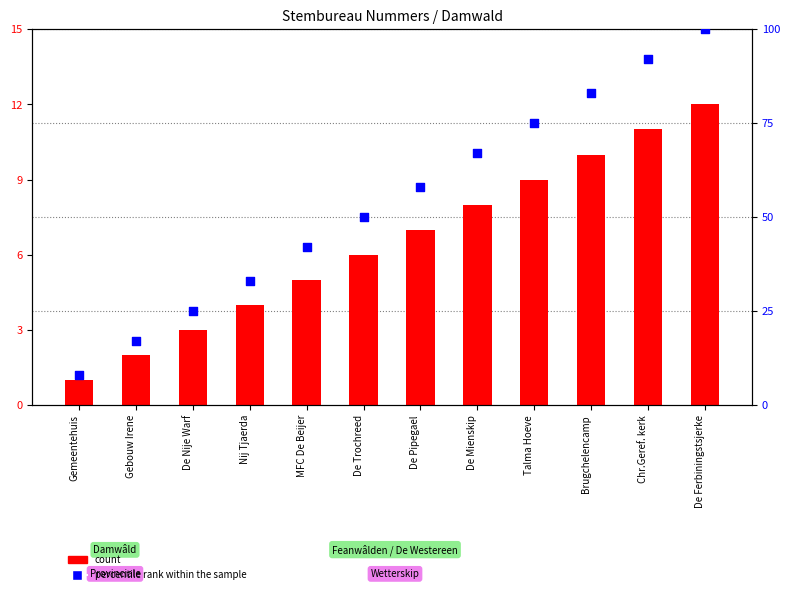

Which series has the largest Y range (max minus min)?

percentile rank within the sample